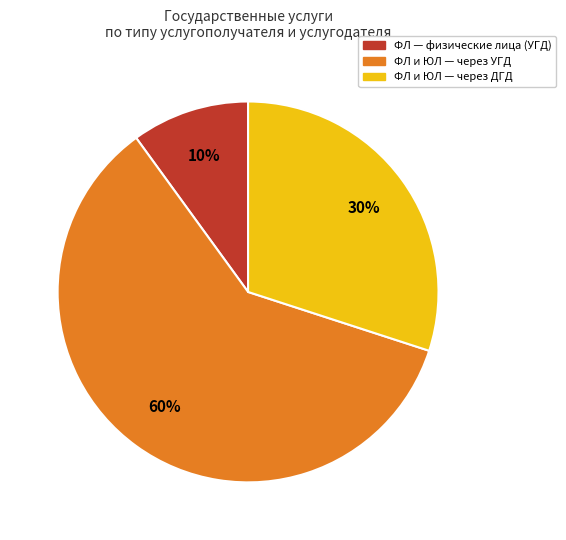

Which category accounts for the majority?

ФЛ и ЮЛ — через УГД